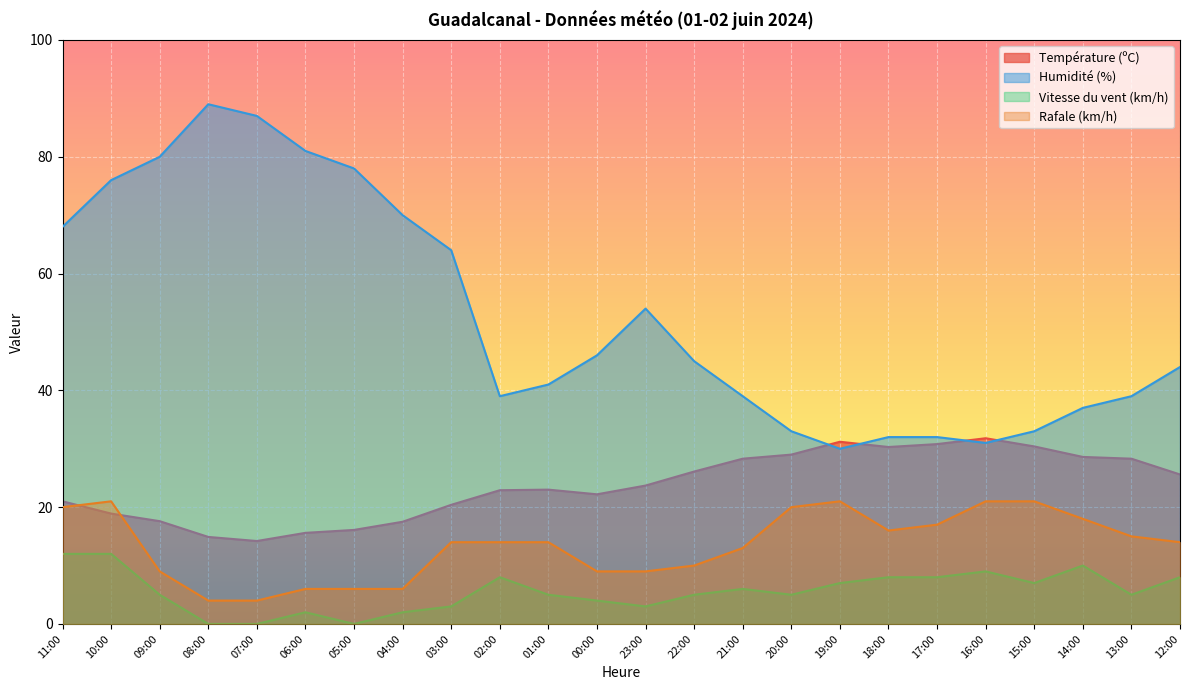

How many lines are shown in the chart?

4